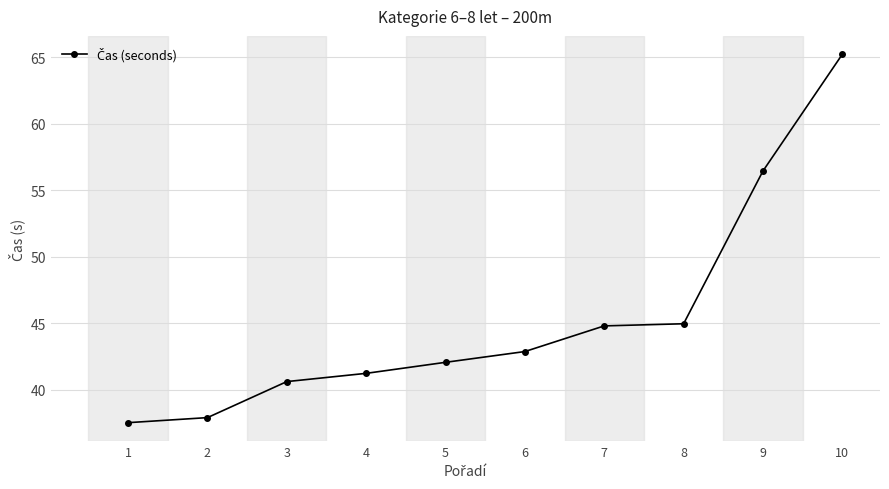

What is the ratio of the value at 1 to the value at 10?

0.6